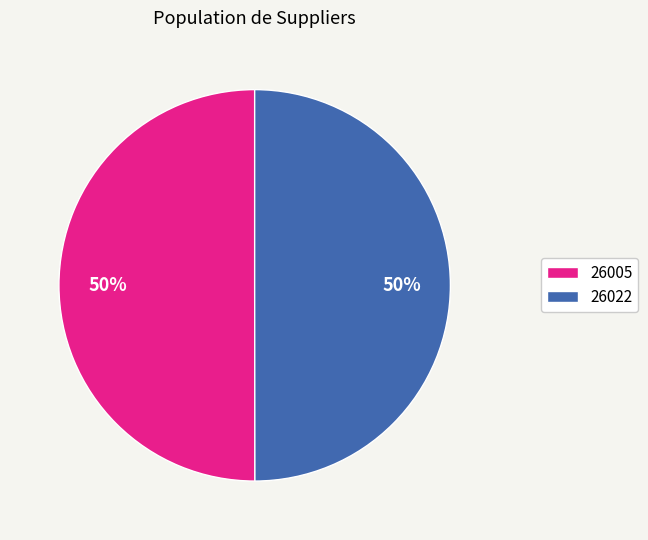

Is the sum of 26022 and 26005 greater than half?

Yes